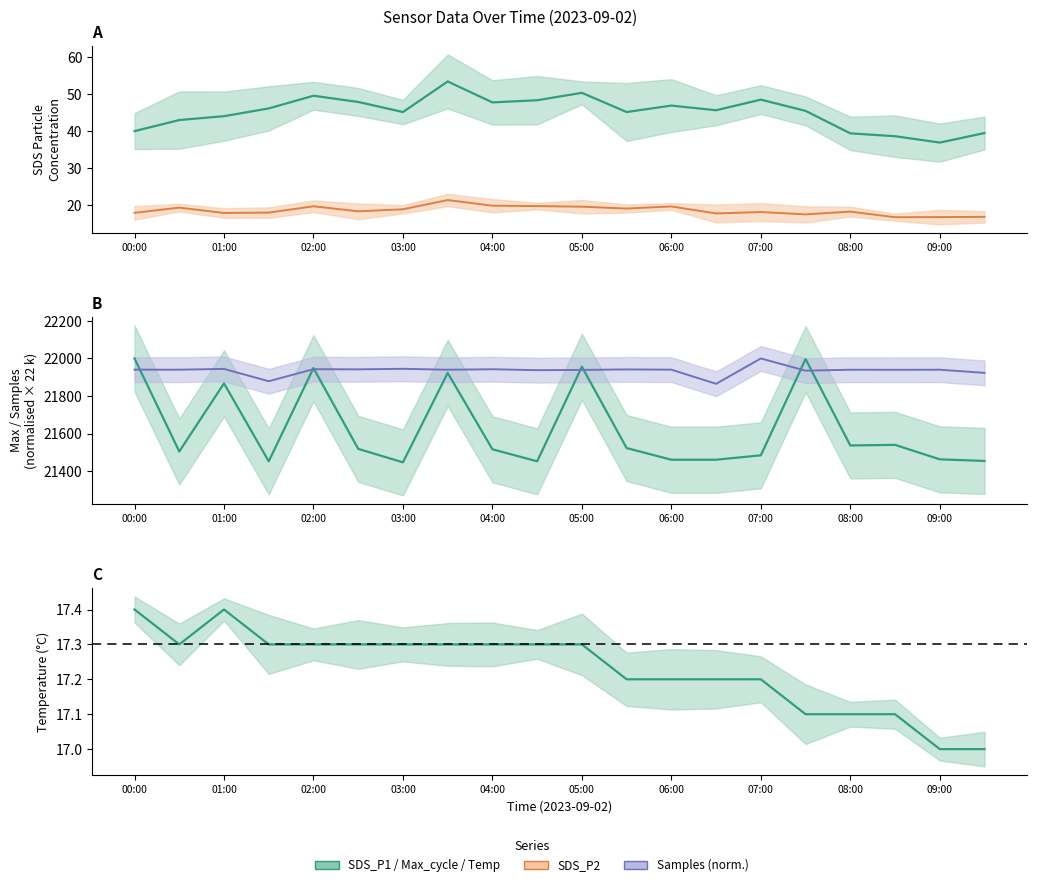

At which label does SDS_P1 reach its minimum?

09:00